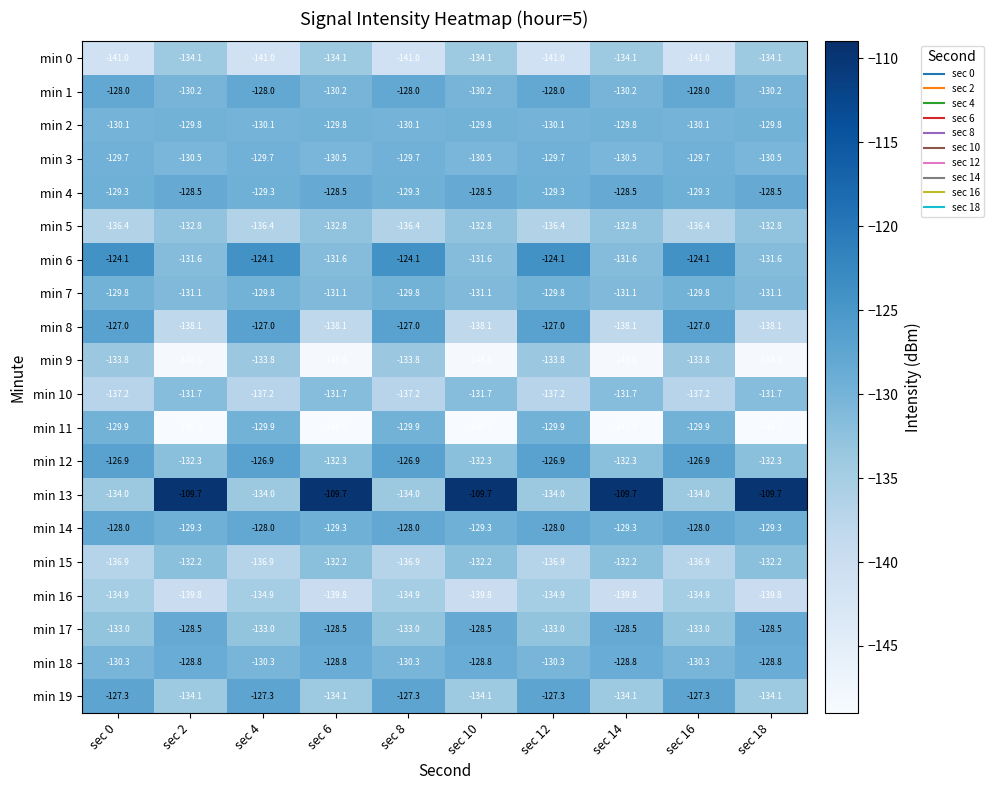

What is the greatest value displayed?

-109.7